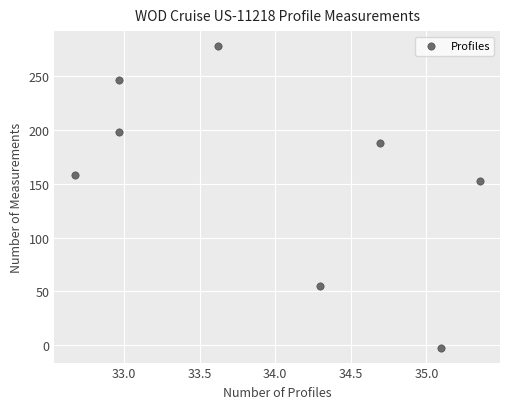

What Y value in the scatter plot is closest to 137?

153.1